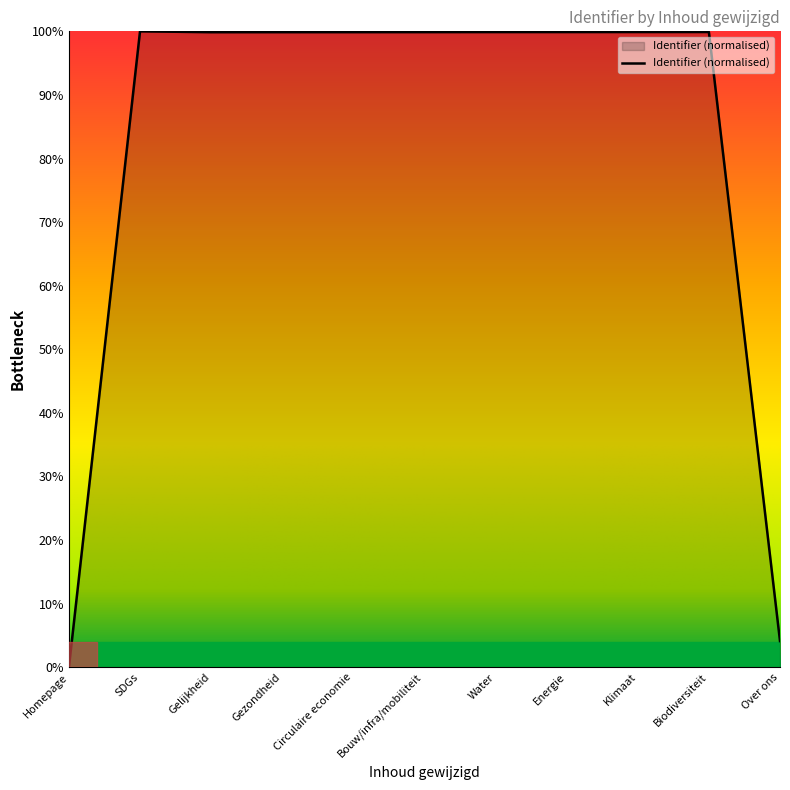

What position from the left is Gelijkheid?

3